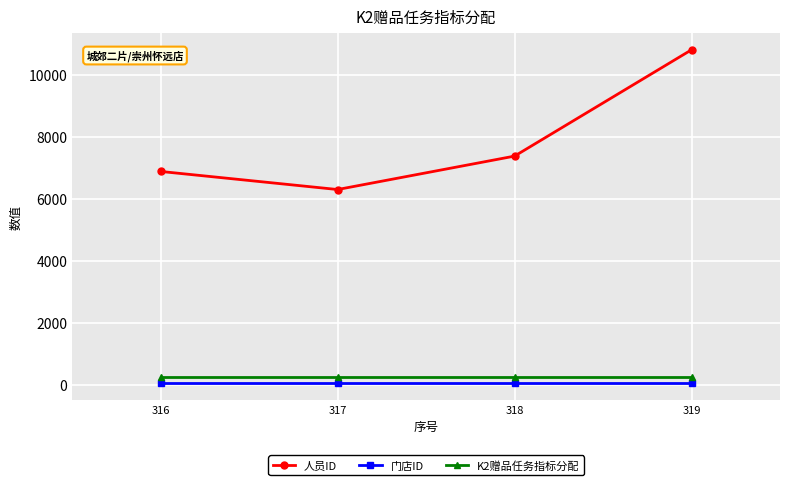

True or false: 人员ID has a value of 4136 at 319.

False